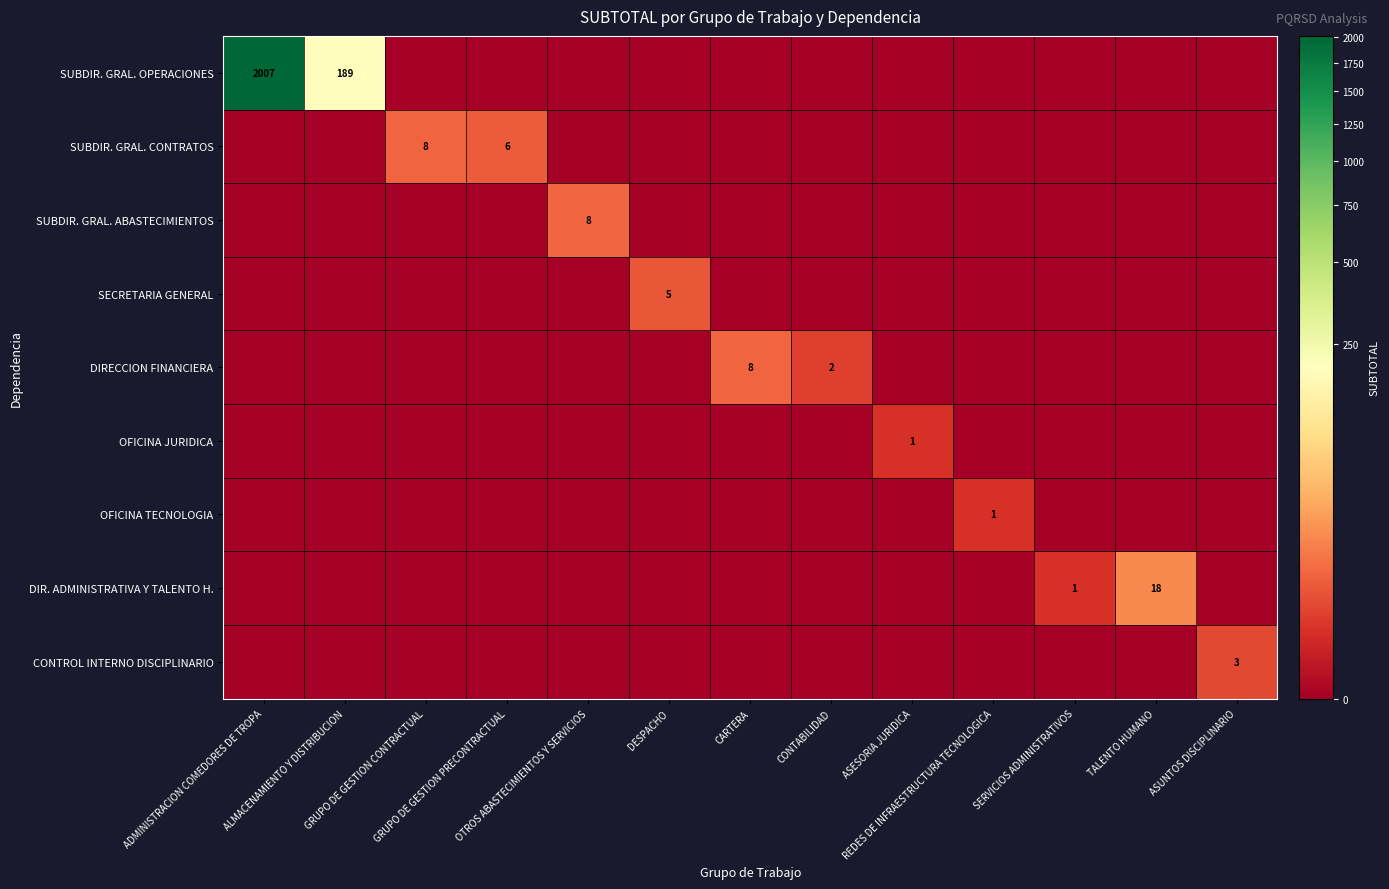

What is the greatest value displayed?

2007